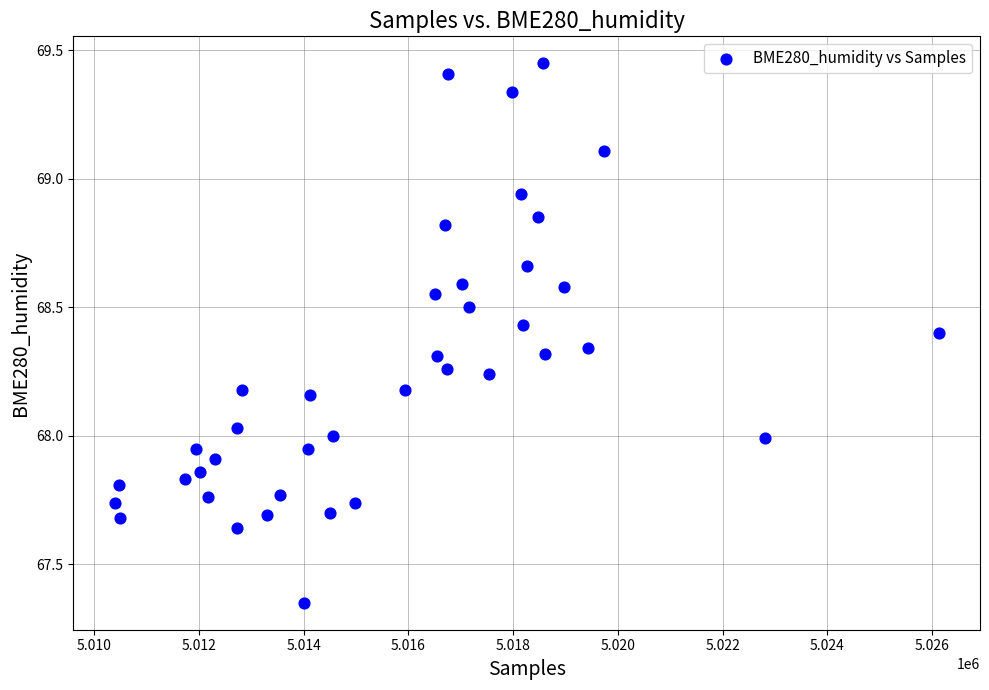

What is the range of Y values (max minus min)?

2.1